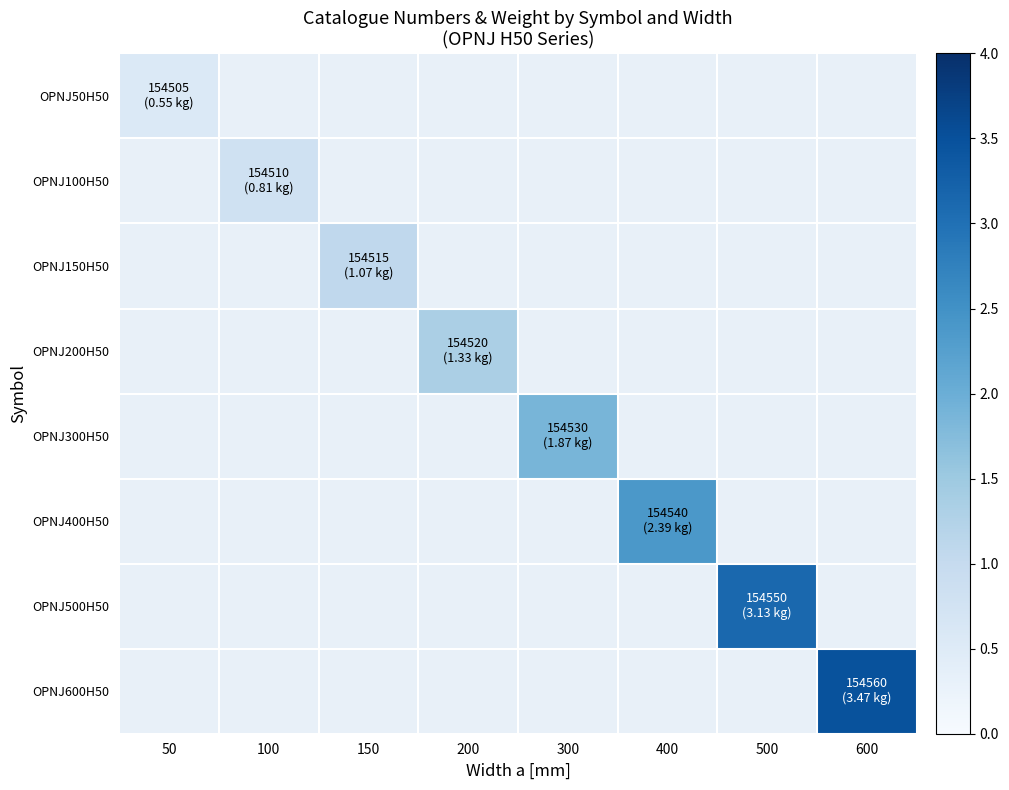

Count the number of data series in this chart.

8